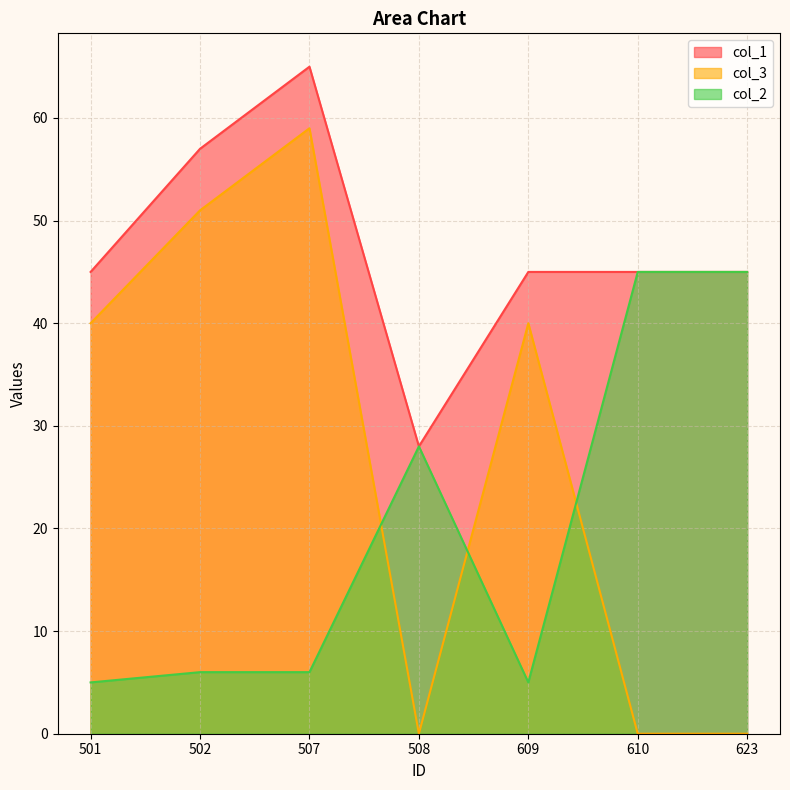

Count the col_1 values in the range 45 to 57.

5